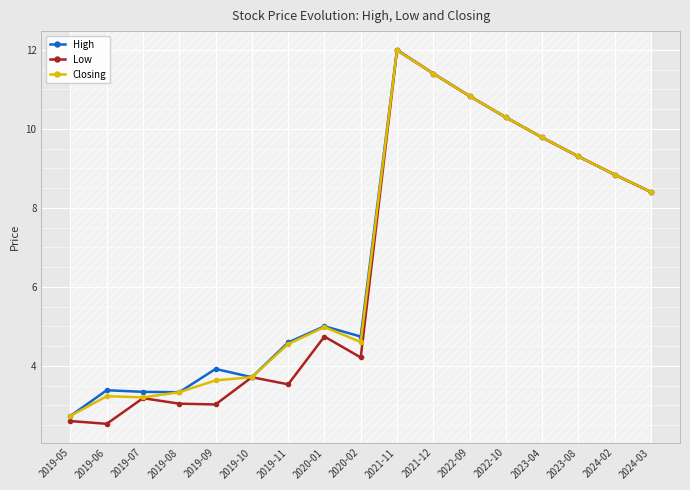

Which category has the lowest value in the Closing series?

2019-05